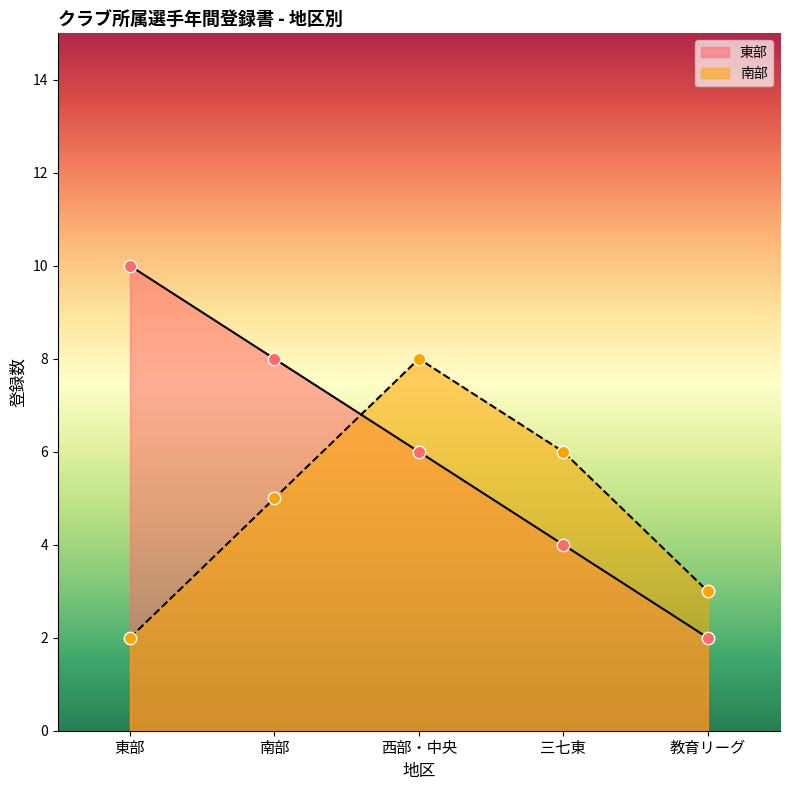

Which series reaches the maximum Y coordinate?

地区コード